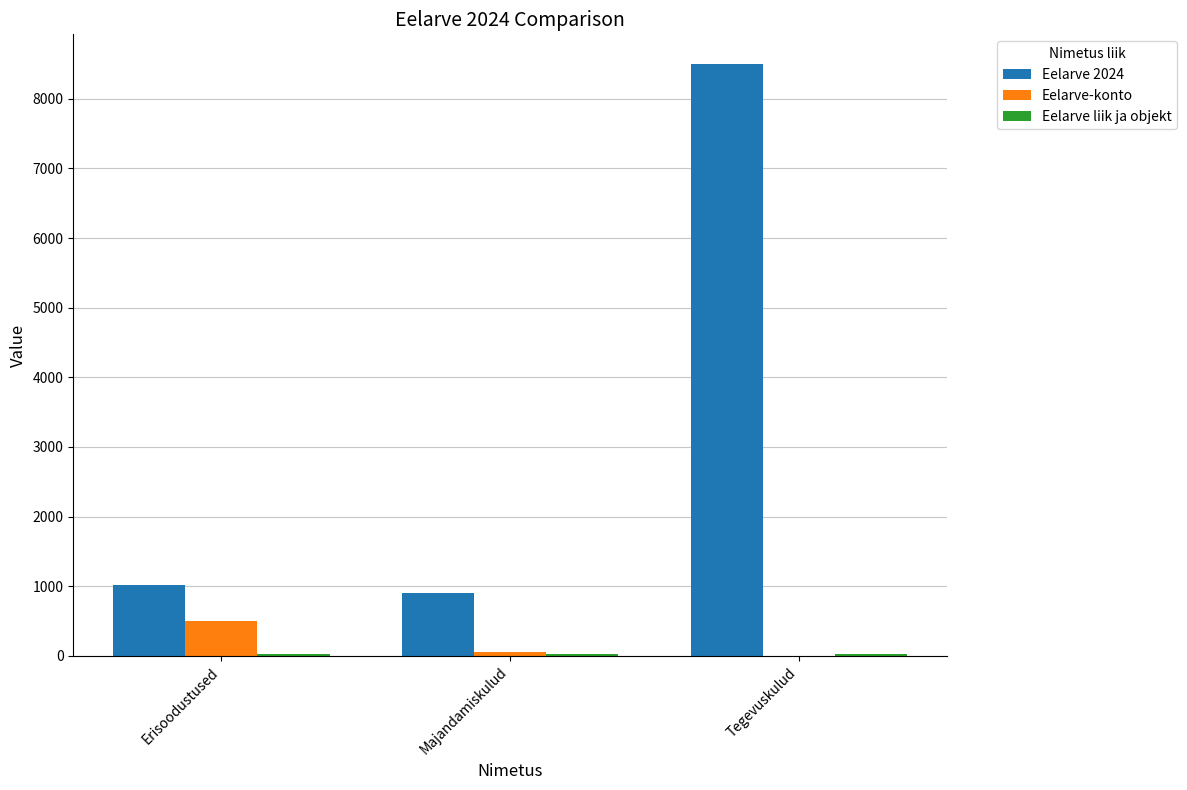

Which series has the largest range (max minus min)?

Eelarve 2024